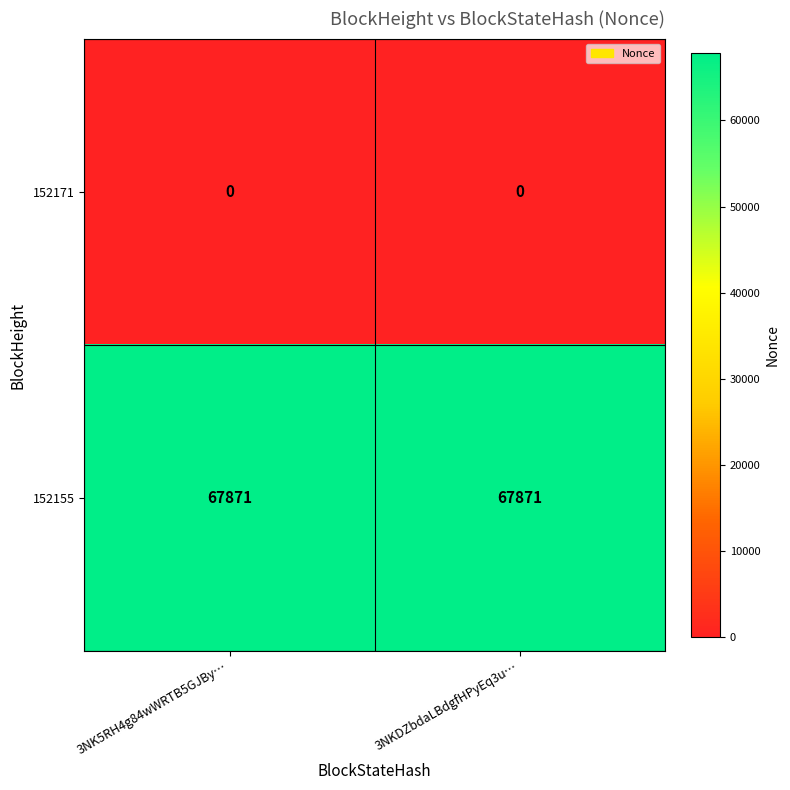

List the series in order of their peak value, lowest first.

152171, 152155